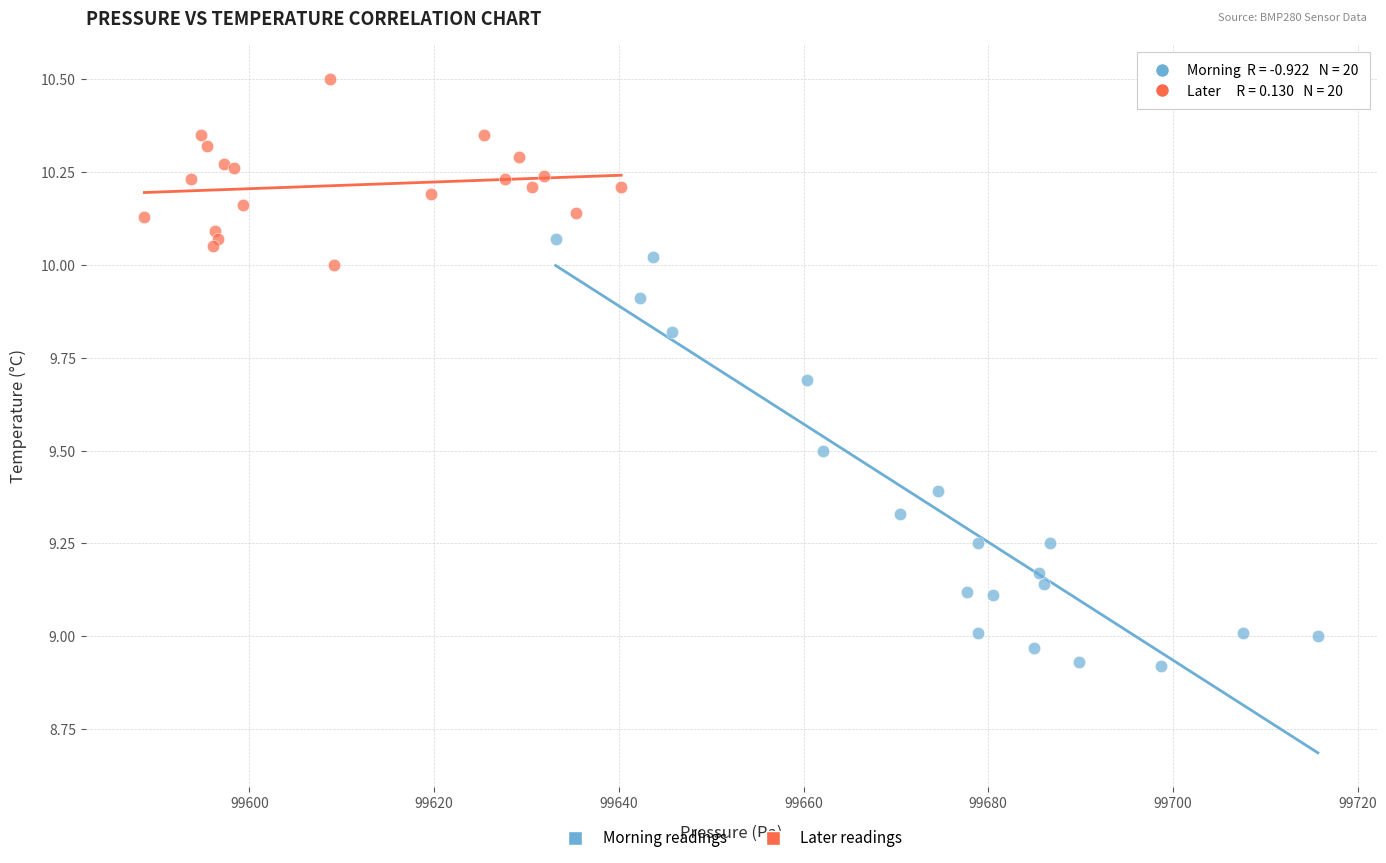

What are all the series names shown in the legend?

Morning readings, Later readings